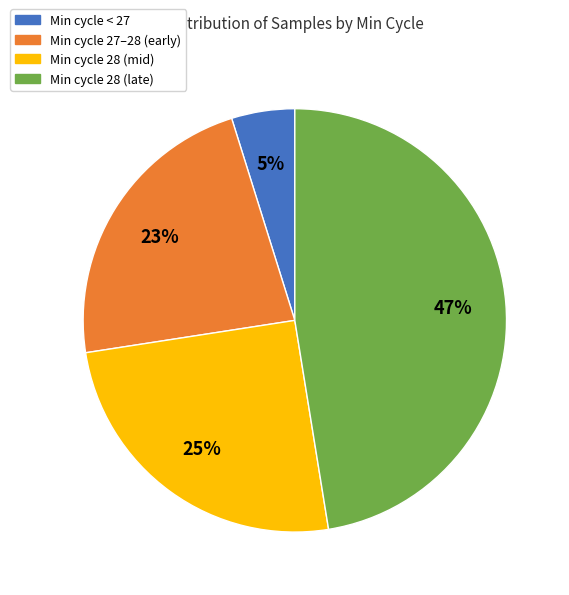

To the nearest percent, what is the average slice percentage?

25%